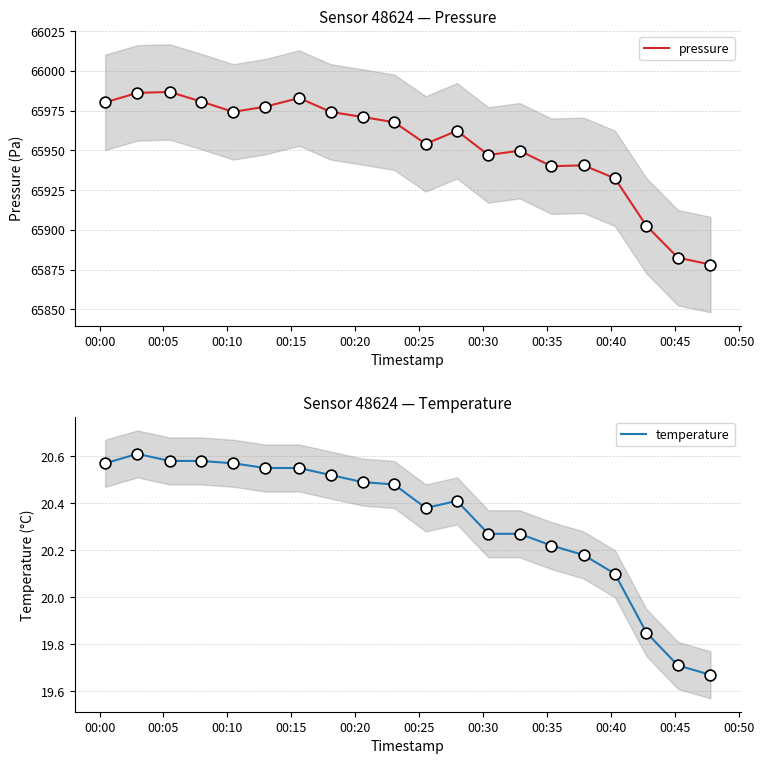

At how many categories does at least one series exceed 52973?

20